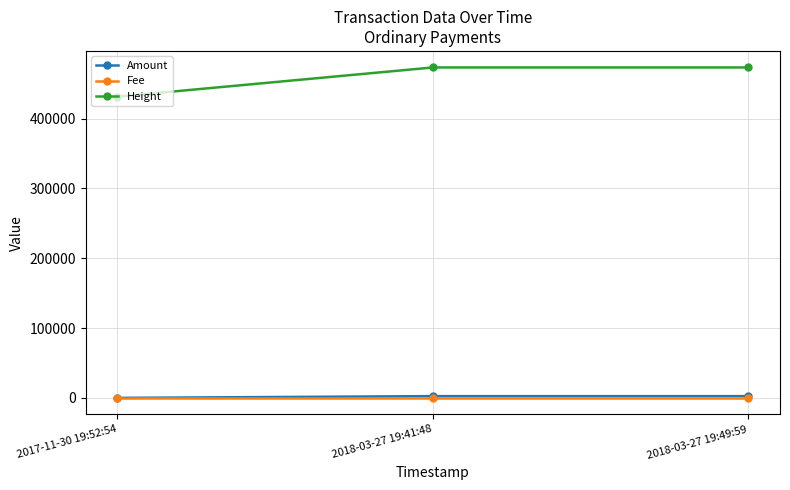

How many data points in Height are less than 473192?

1